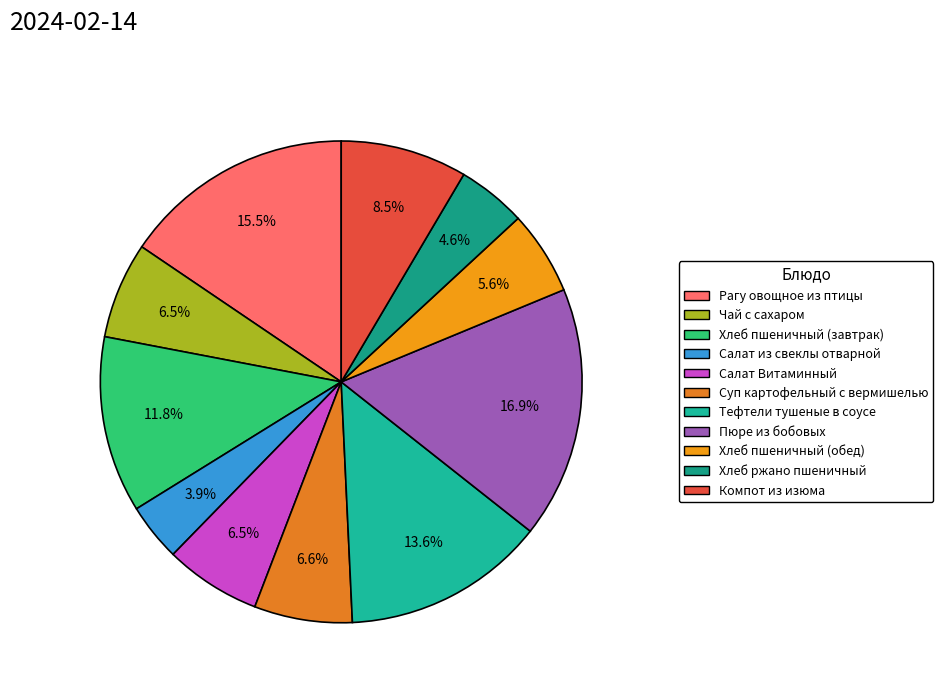

Which has a higher value, Чай с сахаром or Хлеб пшеничный (завтрак)?

Хлеб пшеничный (завтрак)